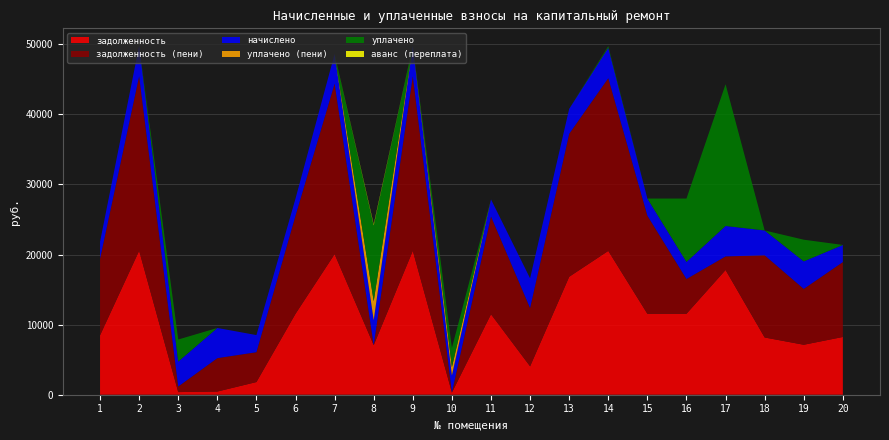

Reading right to left, list all the values displayed in this chart.

задолженность: 20=8242.9	19=7132.0	18=8169.7	17=17802.2	16=11553.5	15=11553.5	14=20526.1	13=16835.8	12=4057.8	11=11491.5	10=312.2	9=20550.2	8=7081.9	7=20067.8	6=11553.5	5=1810.6	4=455.8	3=376.9	2=20550.2	1=8481.1
задолженность (пени): 20=10687.2	19=7967.9	18=11721.4	17=1935.5	16=4956.5	15=13997.8	14=24644.8	13=20397.7	12=8303.5	11=13935.8	10=0.0	9=24898.0	8=0.0	7=24313.5	6=13997.8	5=4254.9	4=4762.7	3=790.2	2=24898.0	1=10910.1
начислено: 20=2444.3	19=3929.3	18=3551.7	17=4347.7	16=2444.3	15=2444.3	14=4342.7	13=3561.9	12=4245.7	11=2444.3	10=2444.3	9=4347.7	8=3561.9	7=4245.7	6=2444.3	5=2444.3	4=4306.9	3=3561.9	2=4347.7	1=2429.0
уплачено (пени): 20=0.0	19=0.0	18=0.0	17=3.2	16=0.0	15=0.0	14=0.0	13=0.0	12=0.0	11=0.0	10=1163.4	9=0.0	8=2713.1	7=0.0	6=0.0	5=0.0	4=0.0	3=0.1	2=0.0	1=0.0
уплачено: 20=0.0	19=3093.4	18=0.0	17=20214.4	16=9041.3	15=0.0	14=224.0	13=0.0	12=0.0	11=0.0	10=2756.5	9=0.0	8=10803.9	7=0.0	6=0.0	5=0.0	4=0.0	3=3148.6	2=0.0	1=0.0
аванс (переплата): 20=0.0	19=0.0	18=0.0	17=0.0	16=0.0	15=0.0	14=0.0	13=0.0	12=0.0	11=0.0	10=0.0	9=0.0	8=160.1	7=0.0	6=0.0	5=0.0	4=0.0	3=0.0	2=0.0	1=0.0